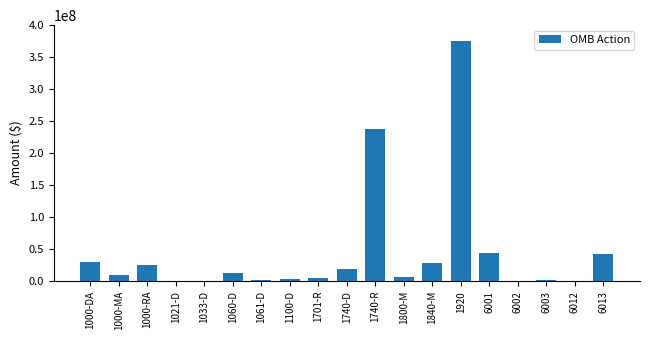

At which category does the chart reach its peak across all series?

1920